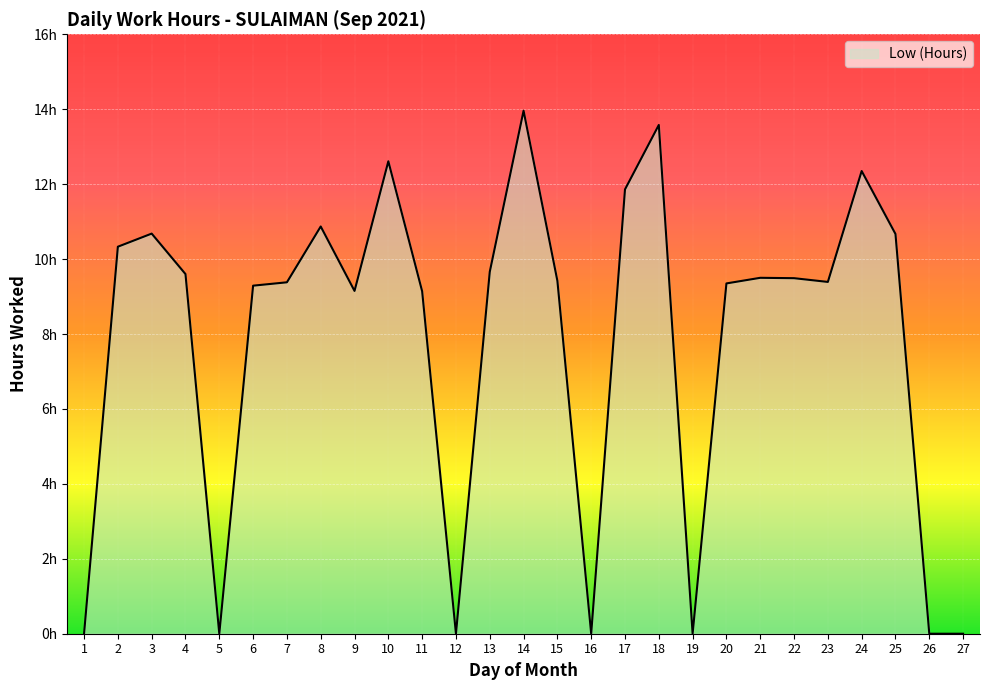

Does the chart display data point markers on the line(s)?

No